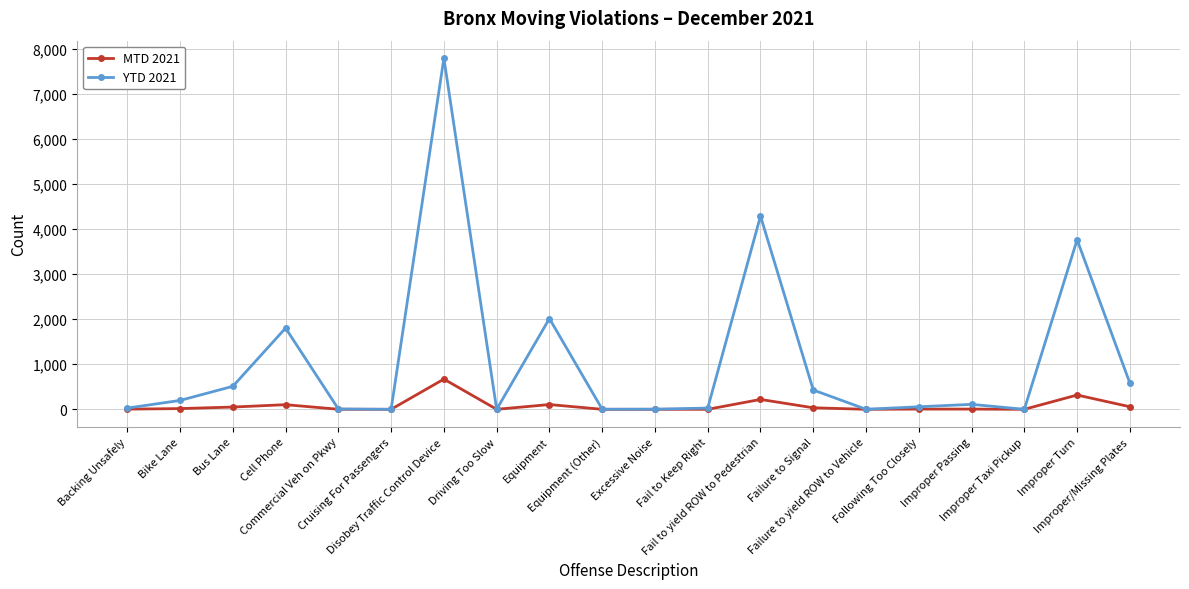

What is the spread (max minus min) of values at Bike Lane?

181